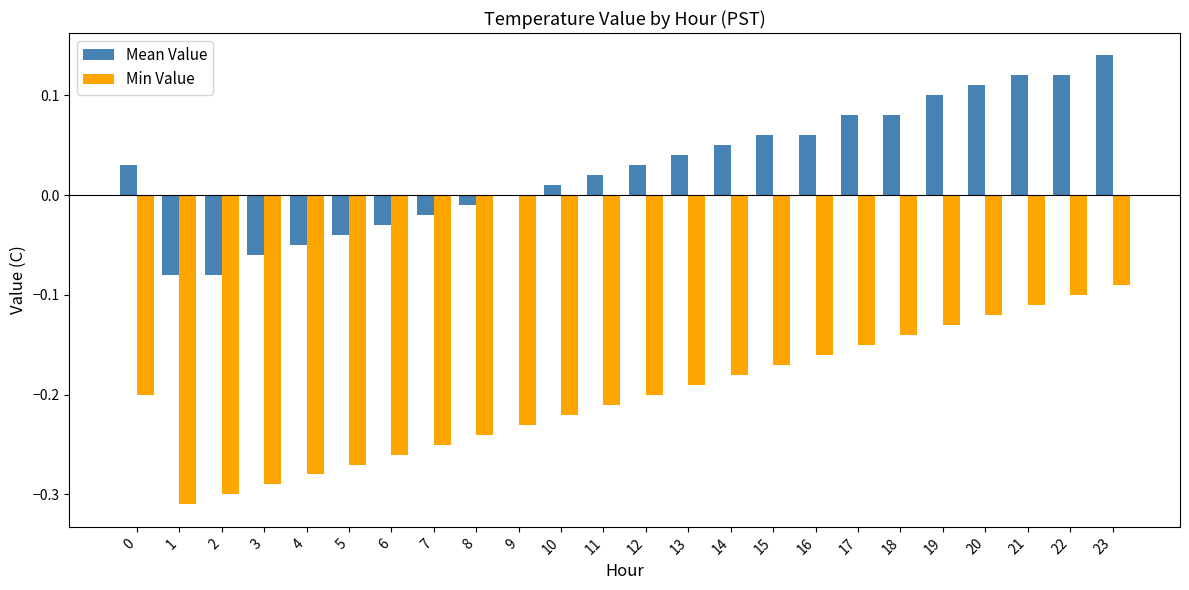

Which series has the largest total across all categories?

Mean Value